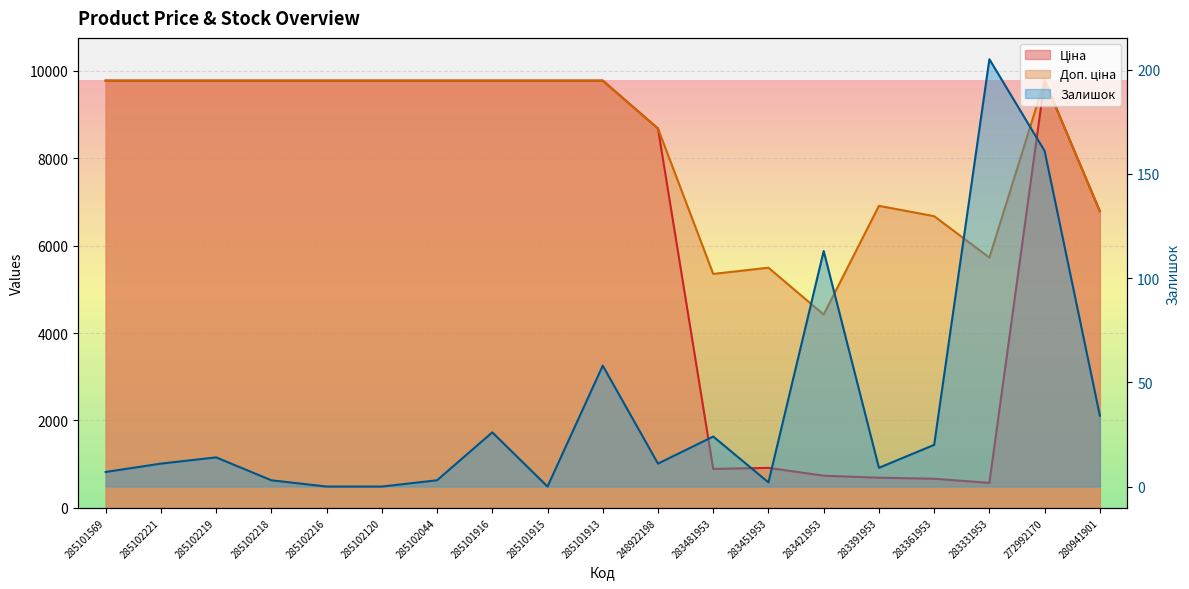

Count the number of categories in the chart.

19